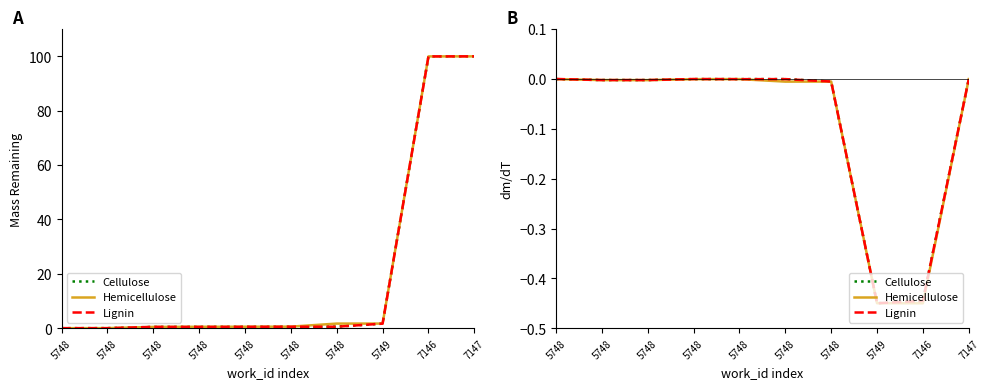

How many lines are shown in the chart?

3